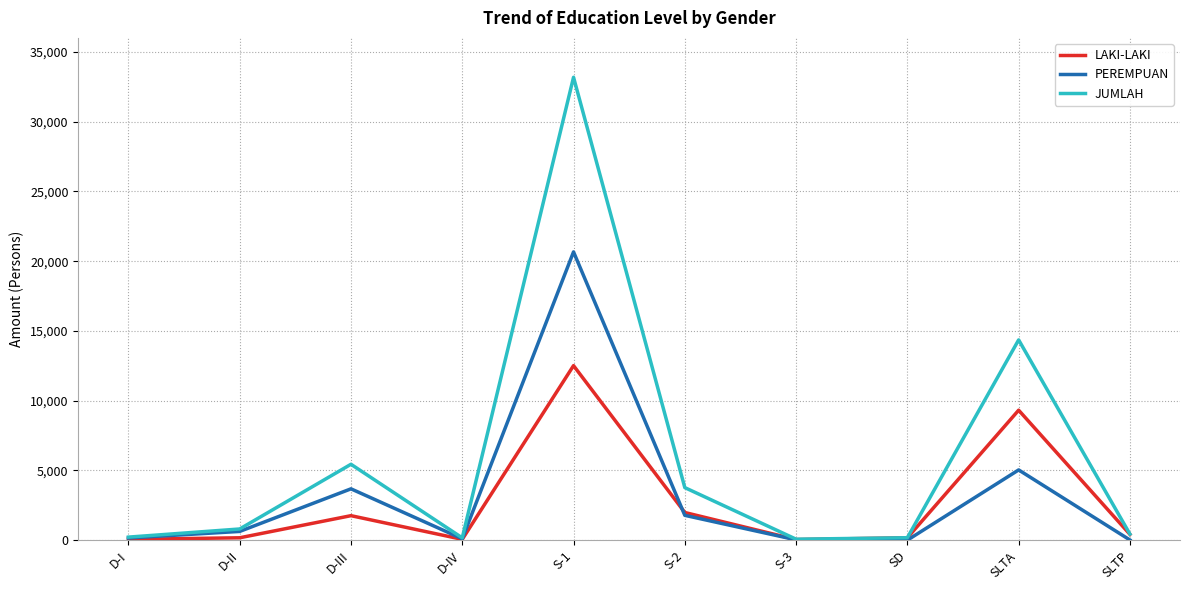

What is the maximum value for LAKI-LAKI?

12513